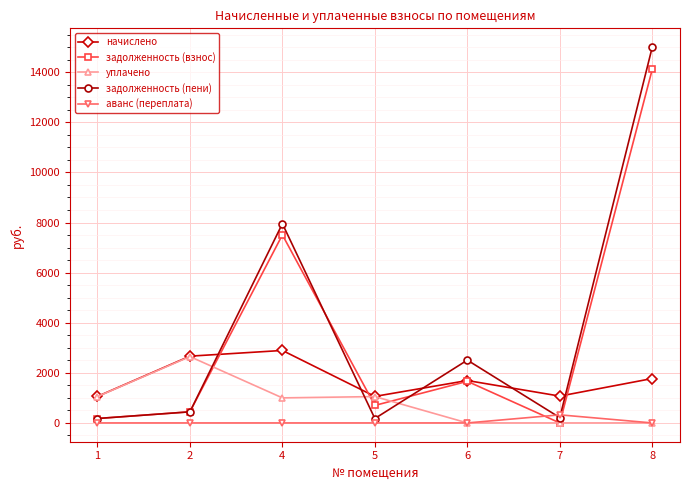

At which label does начислено first exceed 1692?

2